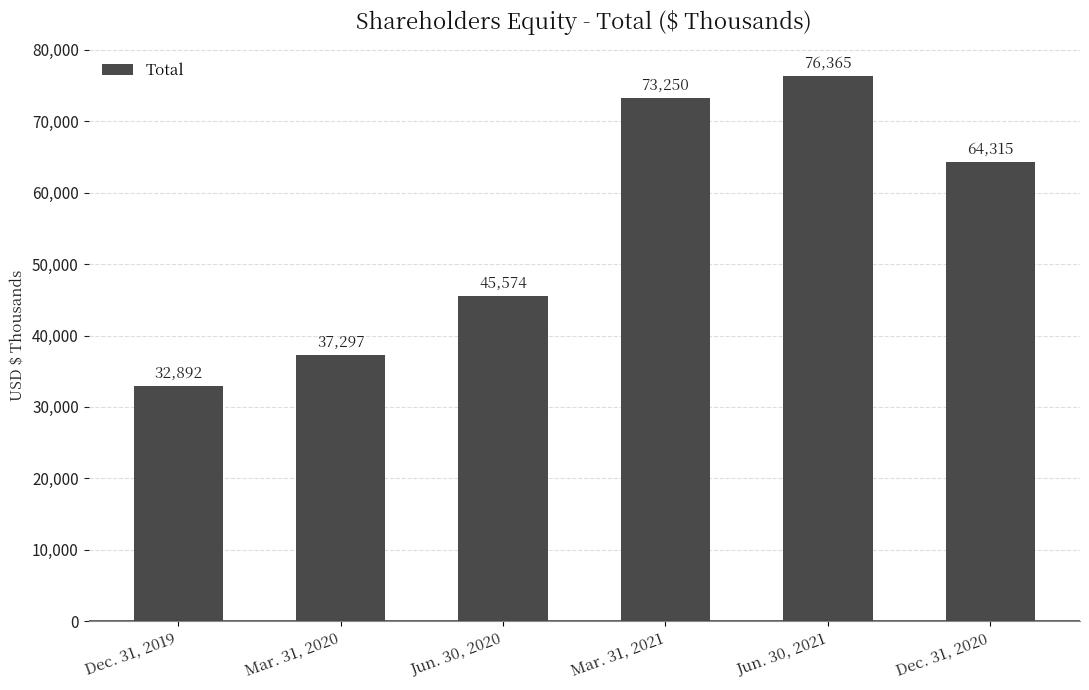

What is the approximate value at Mar. 31, 2021?

73250